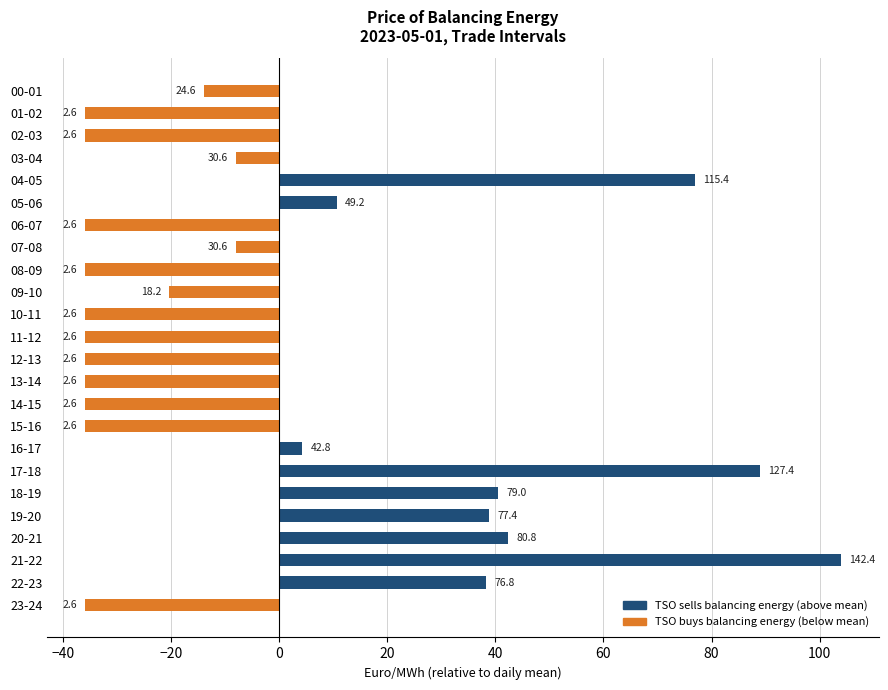

How many bars are there in total?

24